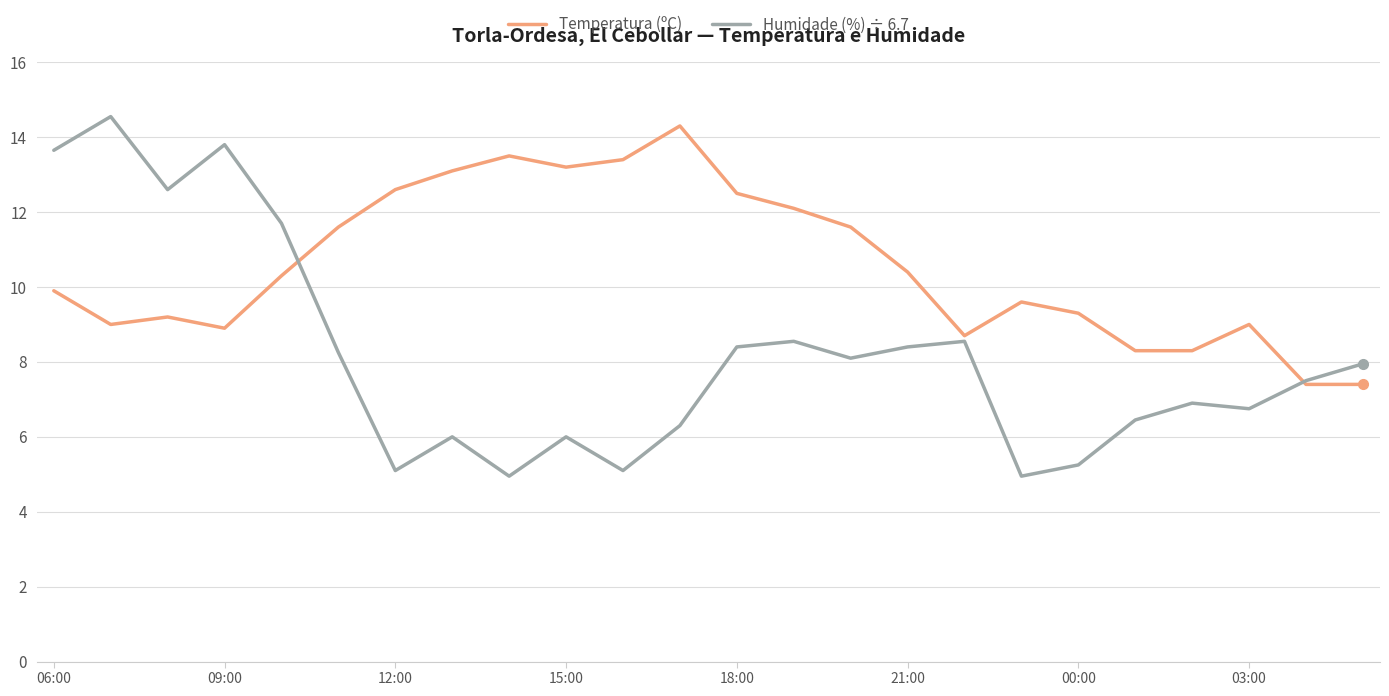

How many interior local peaks does the Humidade (%) ÷ 6.7 series have?

7